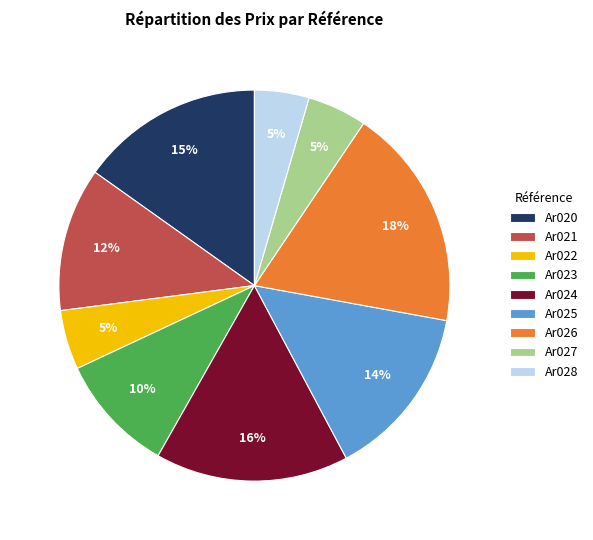

Which slice is the largest?

Ar026